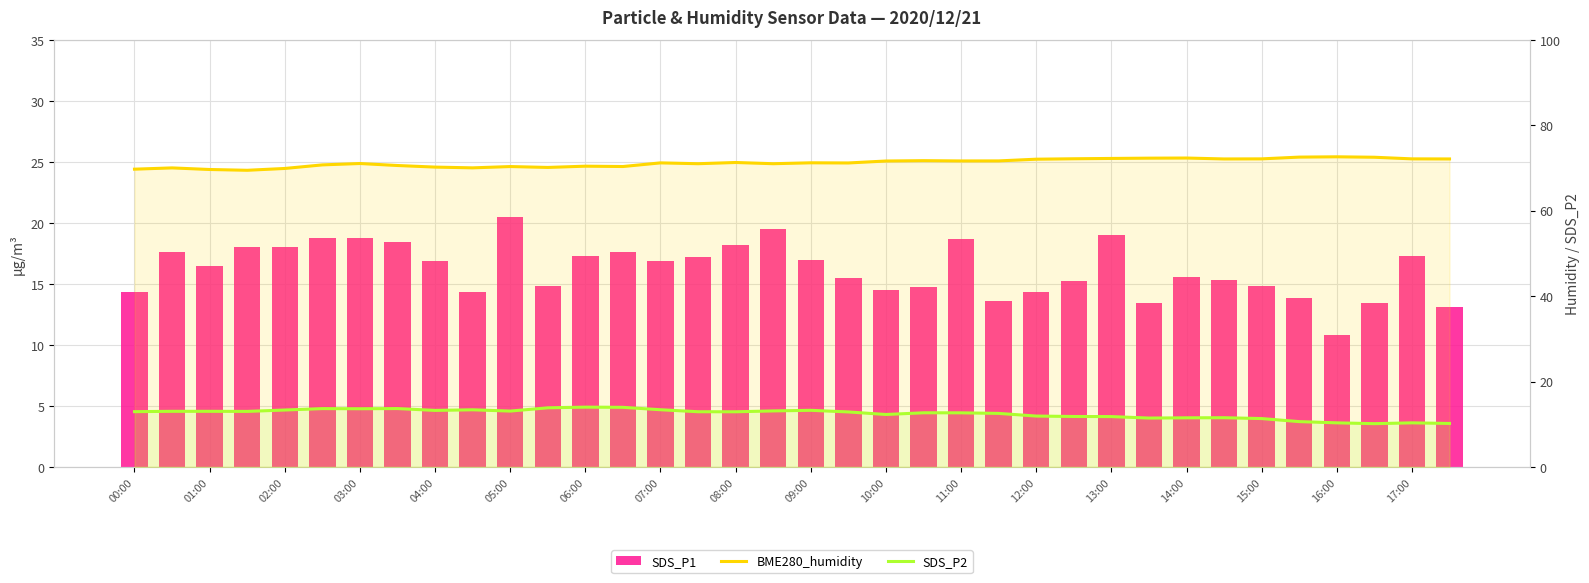

What position from the right is 10:00?

16